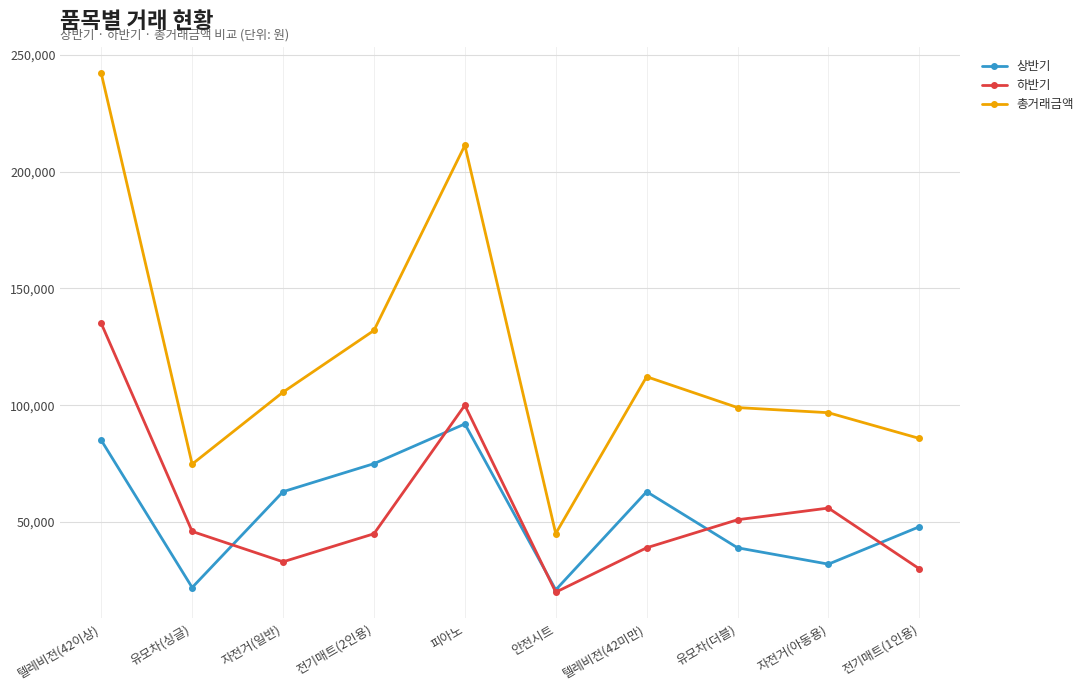

At which category is the sum across all series the highest?

텔레비전(42이상)